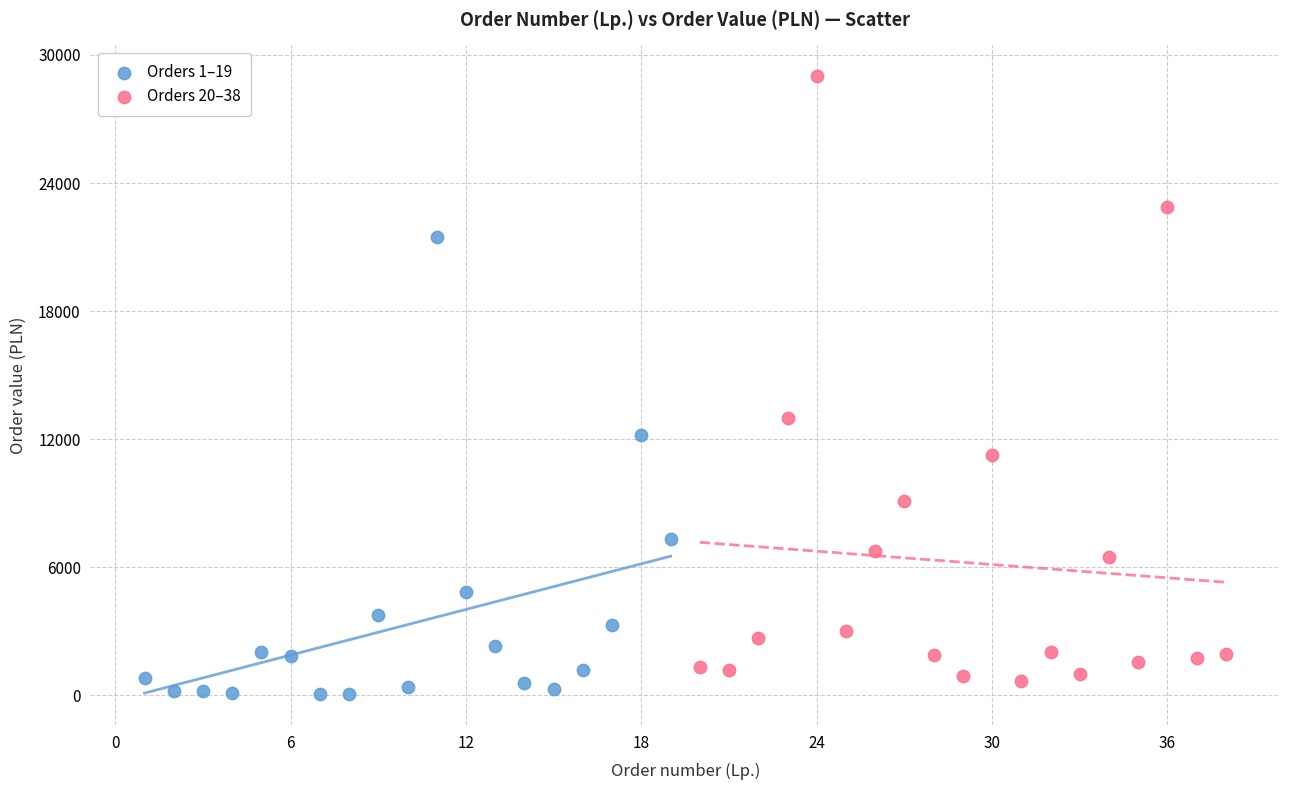

Which series has the largest Y range (max minus min)?

Orders 20–38